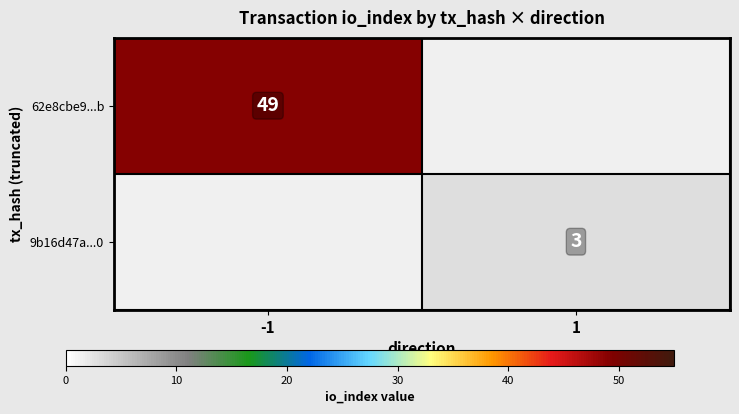

The 62e8cbe9...b series shows 66 at -1. True or false?

False